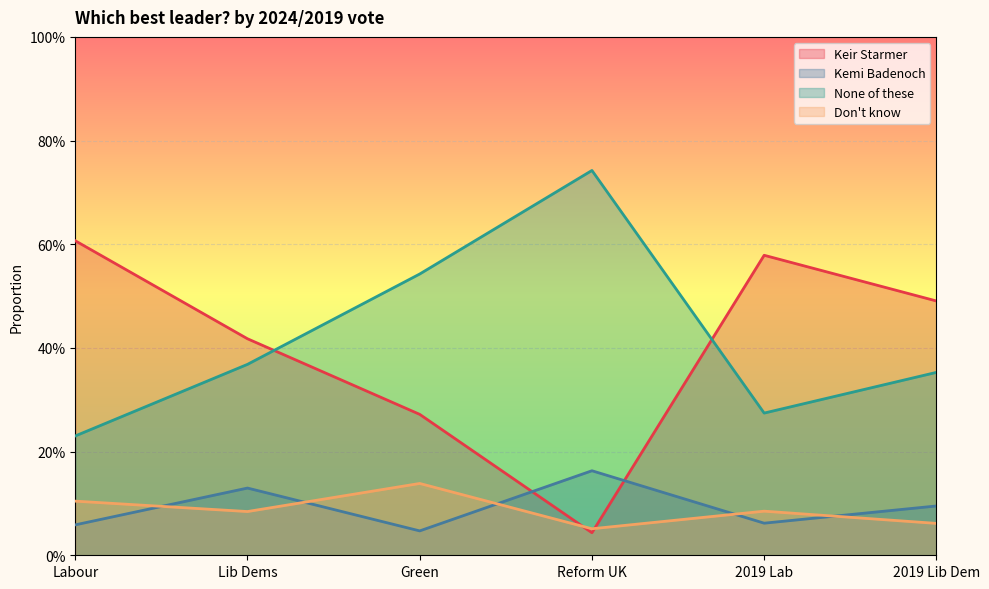

At how many categories does at least one series exceed 0?

6